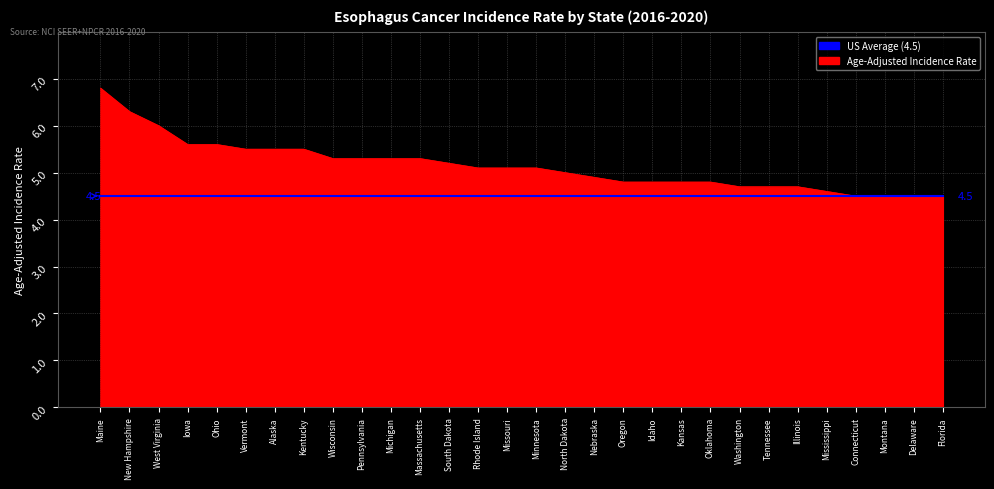

What is the total value across all series at Maine?

11.3